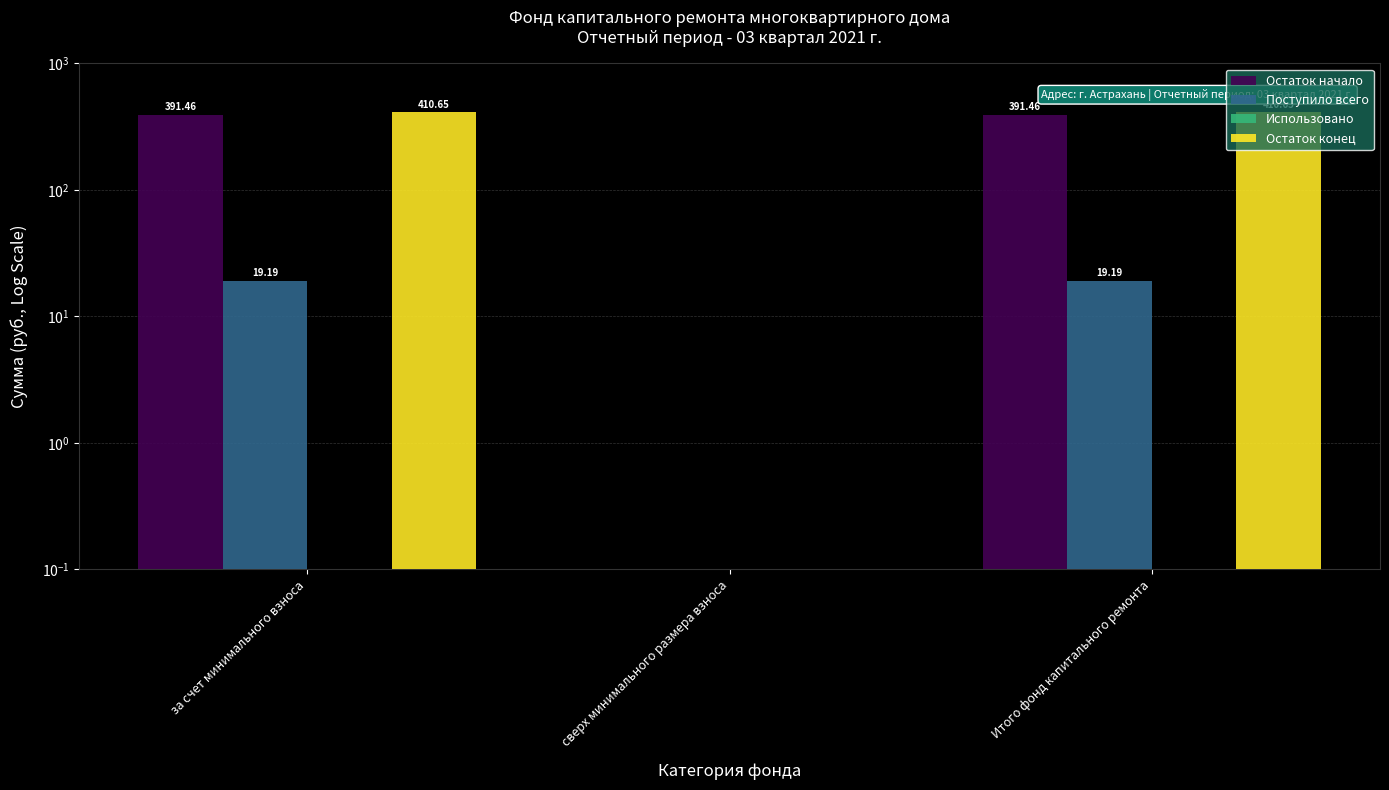

Which category has the lowest value in the Использовано series?

за счет минимального взноса